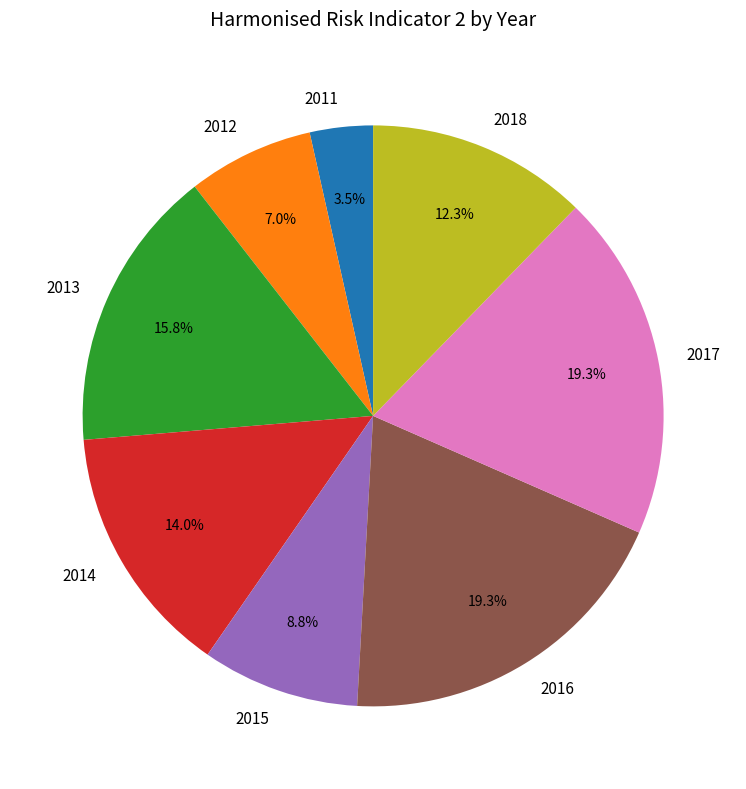

To the nearest percent, what is the combined percentage of 2015 and 2013?

25%